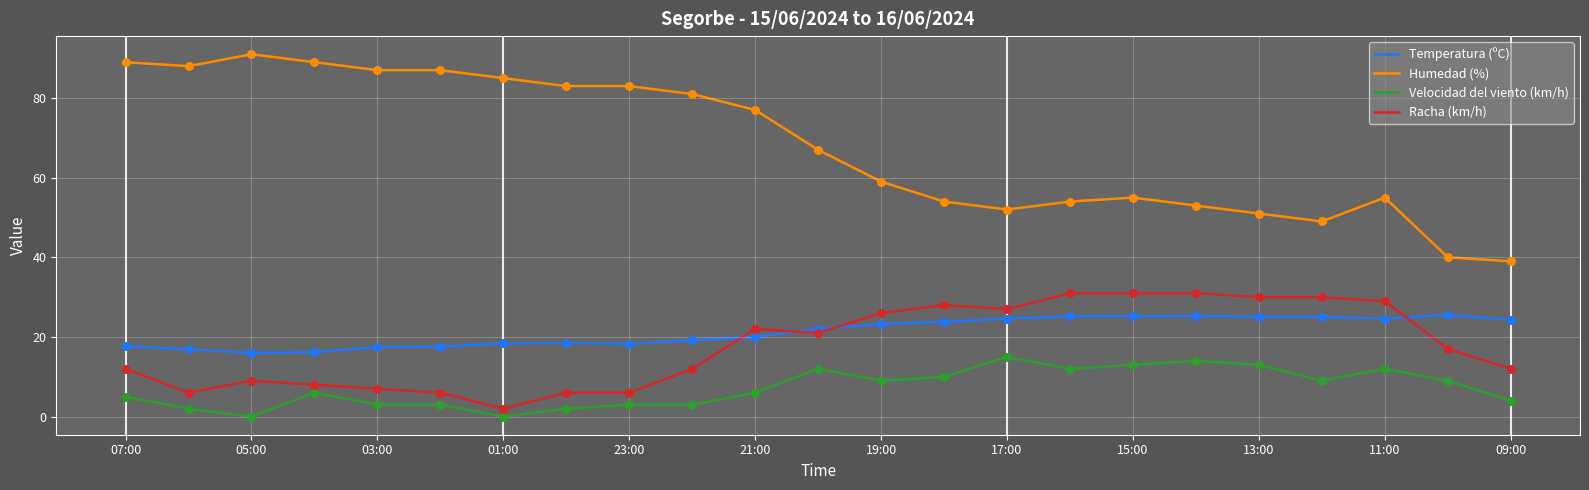

Which series has the largest total across all categories?

Humedad (%)